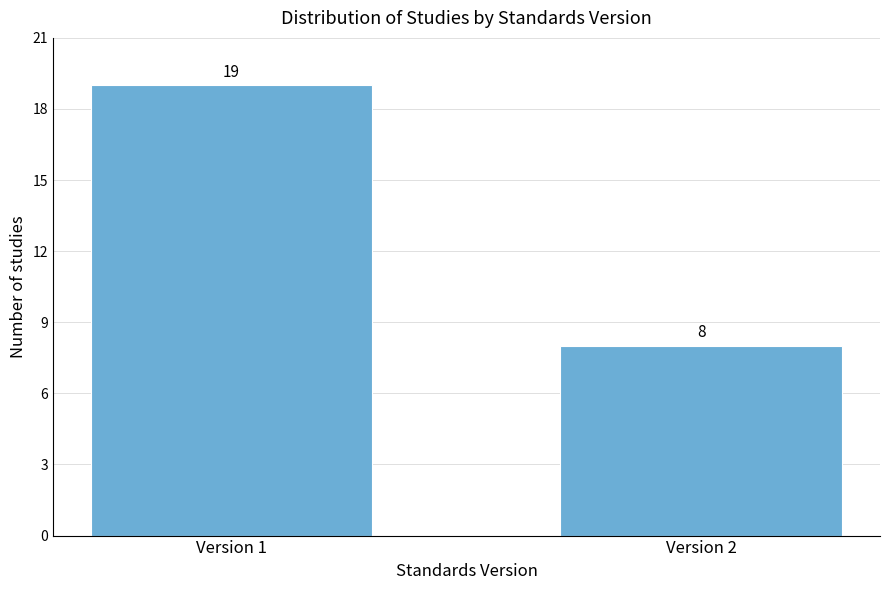

Reading right to left, transcribe all the data shown in this chart.

8	19